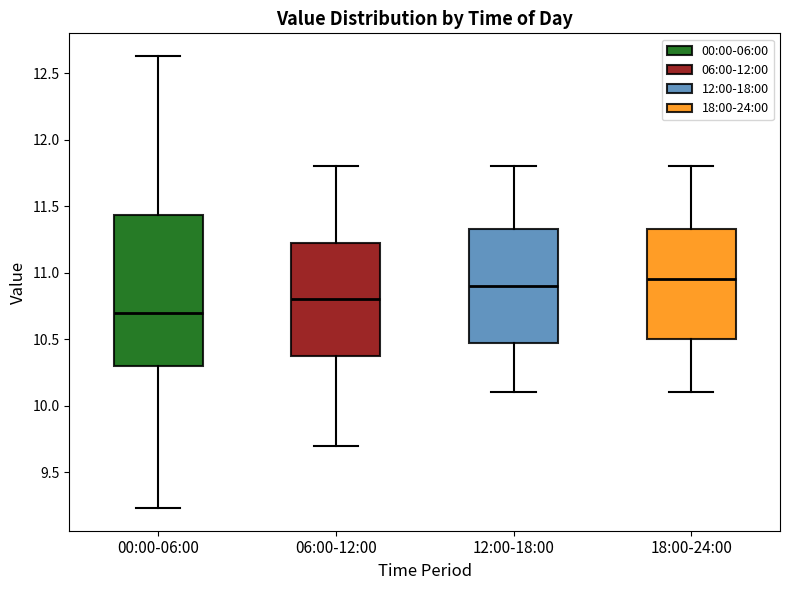

Reading left to right, transcribe this box plot: for each box, give where its median line is, the range the box spans, and where its two whiskers end, as read against the y-axis. The values are not printed on the chart, so give them approximately, as read against the axis.

00:00-06:00: median 10.70, box 10.30 to 11.45, whiskers 9.25 to 12.65
06:00-12:00: median 10.80, box 10.40 to 11.25, whiskers 9.70 to 11.80
12:00-18:00: median 10.90, box 10.50 to 11.35, whiskers 10.10 to 11.80
18:00-24:00: median 10.95, box 10.50 to 11.35, whiskers 10.10 to 11.80